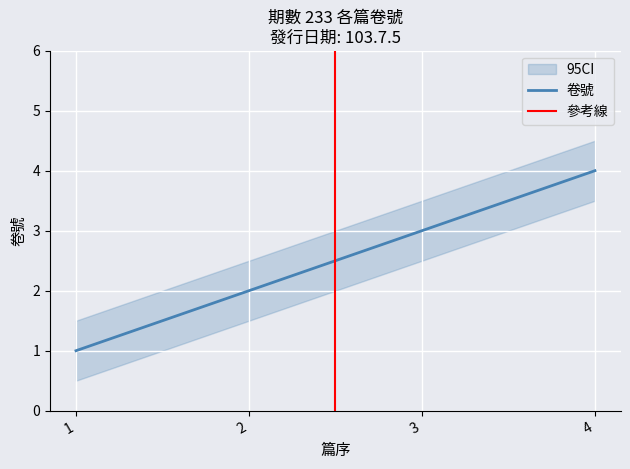

Is this an area chart (filled region under the line)?

No